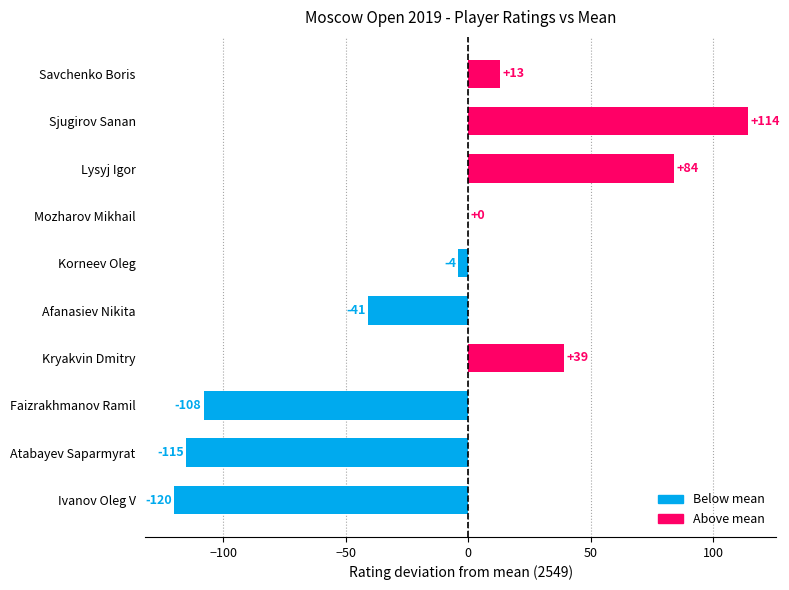

The value at Sjugirov Sanan is 114. True or false?

True